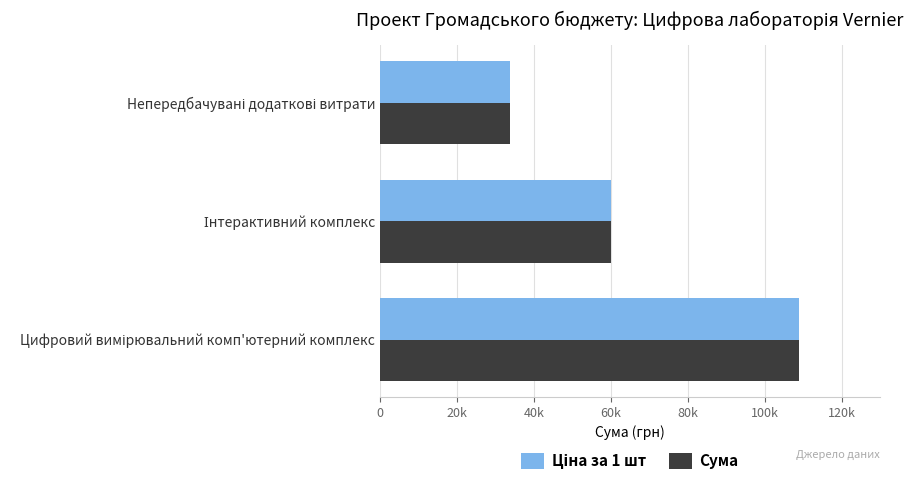

At how many categories does at least one series exceed 84683?

1